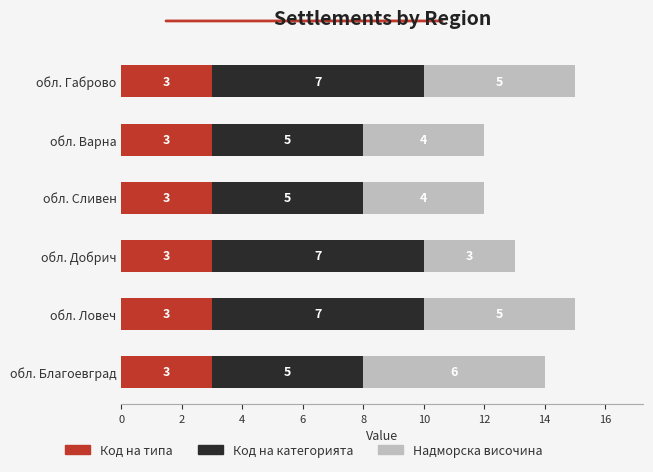

What is the total value across all series at обл. Габрово?

15